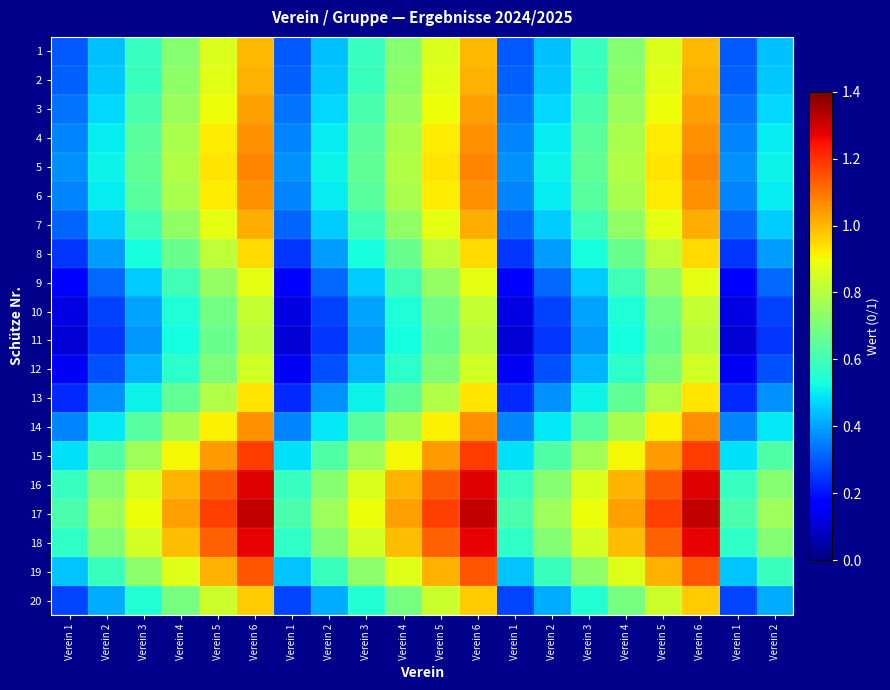

Reading right to left, list all the values displayed in this chart.

1: Verein 2=0.4	Verein 1=0.3	Verein 6=1.0	Verein 5=0.9	Verein 4=0.7	Verein 3=0.6	Verein 2=0.4	Verein 1=0.3	Verein 6=1.0	Verein 5=0.9	Verein 4=0.7	Verein 3=0.6	Verein 2=0.4	Verein 1=0.3	Verein 6=1.0	Verein 5=0.9	Verein 4=0.7	Verein 3=0.6	Verein 2=0.4	Verein 1=0.3
2: Verein 2=0.4	Verein 1=0.3	Verein 6=1.0	Verein 5=0.9	Verein 4=0.7	Verein 3=0.6	Verein 2=0.4	Verein 1=0.3	Verein 6=1.0	Verein 5=0.9	Verein 4=0.7	Verein 3=0.6	Verein 2=0.4	Verein 1=0.3	Verein 6=1.0	Verein 5=0.9	Verein 4=0.7	Verein 3=0.6	Verein 2=0.4	Verein 1=0.3
3: Verein 2=0.5	Verein 1=0.3	Verein 6=1.0	Verein 5=0.9	Verein 4=0.8	Verein 3=0.6	Verein 2=0.5	Verein 1=0.3	Verein 6=1.0	Verein 5=0.9	Verein 4=0.8	Verein 3=0.6	Verein 2=0.5	Verein 1=0.3	Verein 6=1.0	Verein 5=0.9	Verein 4=0.8	Verein 3=0.6	Verein 2=0.5	Verein 1=0.3
4: Verein 2=0.5	Verein 1=0.4	Verein 6=1.1	Verein 5=0.9	Verein 4=0.8	Verein 3=0.6	Verein 2=0.5	Verein 1=0.4	Verein 6=1.1	Verein 5=0.9	Verein 4=0.8	Verein 3=0.6	Verein 2=0.5	Verein 1=0.4	Verein 6=1.1	Verein 5=0.9	Verein 4=0.8	Verein 3=0.6	Verein 2=0.5	Verein 1=0.4
5: Verein 2=0.5	Verein 1=0.4	Verein 6=1.1	Verein 5=0.9	Verein 4=0.8	Verein 3=0.7	Verein 2=0.5	Verein 1=0.4	Verein 6=1.1	Verein 5=0.9	Verein 4=0.8	Verein 3=0.7	Verein 2=0.5	Verein 1=0.4	Verein 6=1.1	Verein 5=0.9	Verein 4=0.8	Verein 3=0.7	Verein 2=0.5	Verein 1=0.4
6: Verein 2=0.5	Verein 1=0.4	Verein 6=1.1	Verein 5=0.9	Verein 4=0.8	Verein 3=0.6	Verein 2=0.5	Verein 1=0.4	Verein 6=1.1	Verein 5=0.9	Verein 4=0.8	Verein 3=0.6	Verein 2=0.5	Verein 1=0.4	Verein 6=1.1	Verein 5=0.9	Verein 4=0.8	Verein 3=0.6	Verein 2=0.5	Verein 1=0.4
7: Verein 2=0.5	Verein 1=0.3	Verein 6=1.0	Verein 5=0.9	Verein 4=0.7	Verein 3=0.6	Verein 2=0.5	Verein 1=0.3	Verein 6=1.0	Verein 5=0.9	Verein 4=0.7	Verein 3=0.6	Verein 2=0.5	Verein 1=0.3	Verein 6=1.0	Verein 5=0.9	Verein 4=0.7	Verein 3=0.6	Verein 2=0.5	Verein 1=0.3
8: Verein 2=0.4	Verein 1=0.3	Verein 6=1.0	Verein 5=0.8	Verein 4=0.7	Verein 3=0.5	Verein 2=0.4	Verein 1=0.3	Verein 6=1.0	Verein 5=0.8	Verein 4=0.7	Verein 3=0.5	Verein 2=0.4	Verein 1=0.3	Verein 6=1.0	Verein 5=0.8	Verein 4=0.7	Verein 3=0.5	Verein 2=0.4	Verein 1=0.3
9: Verein 2=0.3	Verein 1=0.2	Verein 6=0.9	Verein 5=0.7	Verein 4=0.6	Verein 3=0.5	Verein 2=0.3	Verein 1=0.2	Verein 6=0.9	Verein 5=0.7	Verein 4=0.6	Verein 3=0.5	Verein 2=0.3	Verein 1=0.2	Verein 6=0.9	Verein 5=0.7	Verein 4=0.6	Verein 3=0.5	Verein 2=0.3	Verein 1=0.2
10: Verein 2=0.3	Verein 1=0.1	Verein 6=0.8	Verein 5=0.7	Verein 4=0.5	Verein 3=0.4	Verein 2=0.3	Verein 1=0.1	Verein 6=0.8	Verein 5=0.7	Verein 4=0.5	Verein 3=0.4	Verein 2=0.3	Verein 1=0.1	Verein 6=0.8	Verein 5=0.7	Verein 4=0.5	Verein 3=0.4	Verein 2=0.3	Verein 1=0.1
11: Verein 2=0.2	Verein 1=0.1	Verein 6=0.8	Verein 5=0.7	Verein 4=0.5	Verein 3=0.4	Verein 2=0.2	Verein 1=0.1	Verein 6=0.8	Verein 5=0.7	Verein 4=0.5	Verein 3=0.4	Verein 2=0.2	Verein 1=0.1	Verein 6=0.8	Verein 5=0.7	Verein 4=0.5	Verein 3=0.4	Verein 2=0.2	Verein 1=0.1
12: Verein 2=0.3	Verein 1=0.1	Verein 6=0.8	Verein 5=0.7	Verein 4=0.6	Verein 3=0.4	Verein 2=0.3	Verein 1=0.1	Verein 6=0.8	Verein 5=0.7	Verein 4=0.6	Verein 3=0.4	Verein 2=0.3	Verein 1=0.1	Verein 6=0.8	Verein 5=0.7	Verein 4=0.6	Verein 3=0.4	Verein 2=0.3	Verein 1=0.1
13: Verein 2=0.4	Verein 1=0.2	Verein 6=0.9	Verein 5=0.8	Verein 4=0.7	Verein 3=0.5	Verein 2=0.4	Verein 1=0.2	Verein 6=0.9	Verein 5=0.8	Verein 4=0.7	Verein 3=0.5	Verein 2=0.4	Verein 1=0.2	Verein 6=0.9	Verein 5=0.8	Verein 4=0.7	Verein 3=0.5	Verein 2=0.4	Verein 1=0.2
14: Verein 2=0.5	Verein 1=0.4	Verein 6=1.1	Verein 5=0.9	Verein 4=0.8	Verein 3=0.6	Verein 2=0.5	Verein 1=0.4	Verein 6=1.1	Verein 5=0.9	Verein 4=0.8	Verein 3=0.6	Verein 2=0.5	Verein 1=0.4	Verein 6=1.1	Verein 5=0.9	Verein 4=0.8	Verein 3=0.6	Verein 2=0.5	Verein 1=0.4
15: Verein 2=0.6	Verein 1=0.5	Verein 6=1.2	Verein 5=1.0	Verein 4=0.9	Verein 3=0.8	Verein 2=0.6	Verein 1=0.5	Verein 6=1.2	Verein 5=1.0	Verein 4=0.9	Verein 3=0.8	Verein 2=0.6	Verein 1=0.5	Verein 6=1.2	Verein 5=1.0	Verein 4=0.9	Verein 3=0.8	Verein 2=0.6	Verein 1=0.5
16: Verein 2=0.7	Verein 1=0.6	Verein 6=1.3	Verein 5=1.1	Verein 4=1.0	Verein 3=0.9	Verein 2=0.7	Verein 1=0.6	Verein 6=1.3	Verein 5=1.1	Verein 4=1.0	Verein 3=0.9	Verein 2=0.7	Verein 1=0.6	Verein 6=1.3	Verein 5=1.1	Verein 4=1.0	Verein 3=0.9	Verein 2=0.7	Verein 1=0.6
17: Verein 2=0.8	Verein 1=0.6	Verein 6=1.3	Verein 5=1.2	Verein 4=1.0	Verein 3=0.9	Verein 2=0.8	Verein 1=0.6	Verein 6=1.3	Verein 5=1.2	Verein 4=1.0	Verein 3=0.9	Verein 2=0.8	Verein 1=0.6	Verein 6=1.3	Verein 5=1.2	Verein 4=1.0	Verein 3=0.9	Verein 2=0.8	Verein 1=0.6
18: Verein 2=0.7	Verein 1=0.6	Verein 6=1.3	Verein 5=1.1	Verein 4=1.0	Verein 3=0.9	Verein 2=0.7	Verein 1=0.6	Verein 6=1.3	Verein 5=1.1	Verein 4=1.0	Verein 3=0.9	Verein 2=0.7	Verein 1=0.6	Verein 6=1.3	Verein 5=1.1	Verein 4=1.0	Verein 3=0.9	Verein 2=0.7	Verein 1=0.6
19: Verein 2=0.6	Verein 1=0.4	Verein 6=1.1	Verein 5=1.0	Verein 4=0.9	Verein 3=0.7	Verein 2=0.6	Verein 1=0.4	Verein 6=1.1	Verein 5=1.0	Verein 4=0.9	Verein 3=0.7	Verein 2=0.6	Verein 1=0.4	Verein 6=1.1	Verein 5=1.0	Verein 4=0.9	Verein 3=0.7	Verein 2=0.6	Verein 1=0.4
20: Verein 2=0.4	Verein 1=0.3	Verein 6=1.0	Verein 5=0.8	Verein 4=0.7	Verein 3=0.6	Verein 2=0.4	Verein 1=0.3	Verein 6=1.0	Verein 5=0.8	Verein 4=0.7	Verein 3=0.6	Verein 2=0.4	Verein 1=0.3	Verein 6=1.0	Verein 5=0.8	Verein 4=0.7	Verein 3=0.6	Verein 2=0.4	Verein 1=0.3